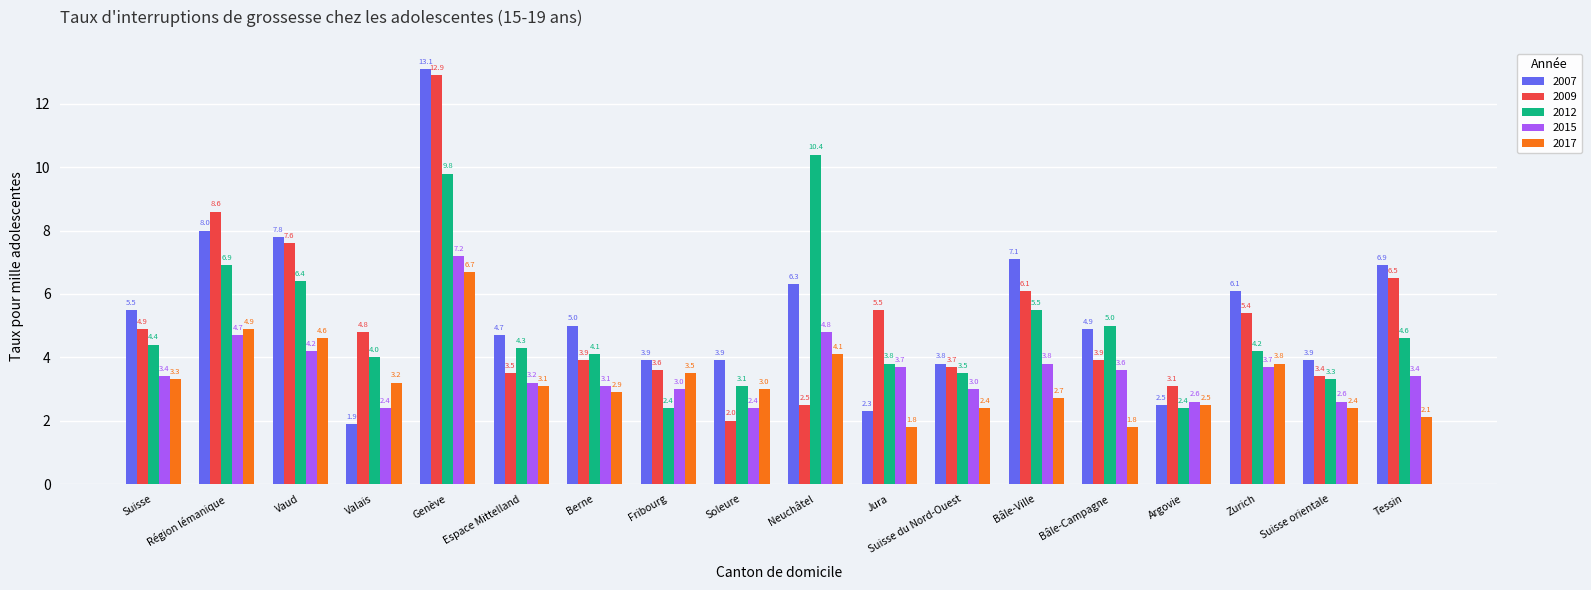

Which series has the widest spread of values?

2007